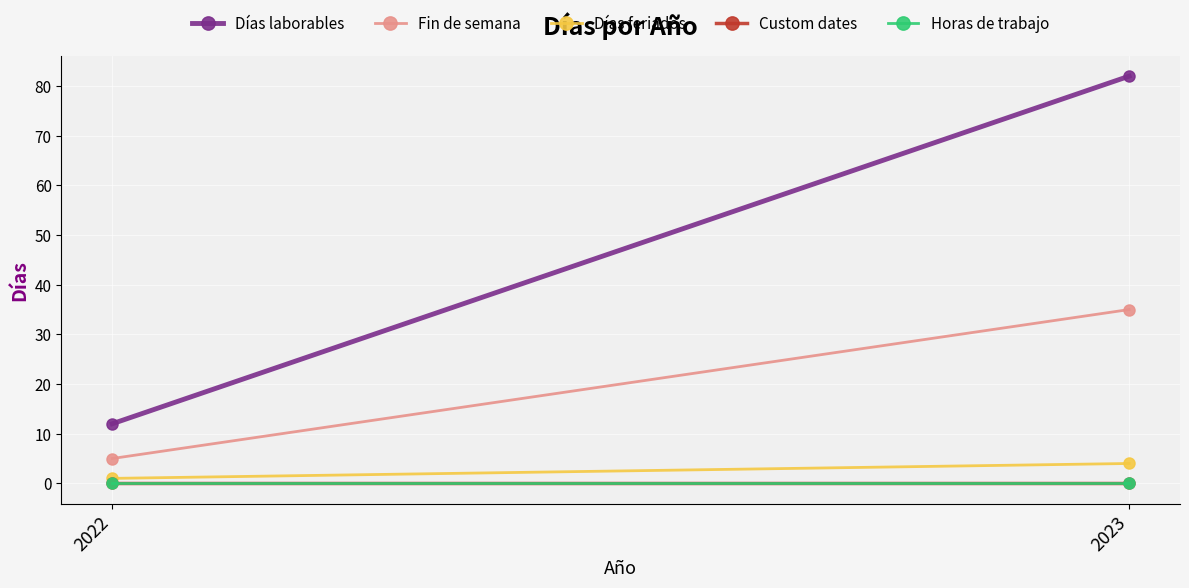

Which series has the largest total across all categories?

Días laborables